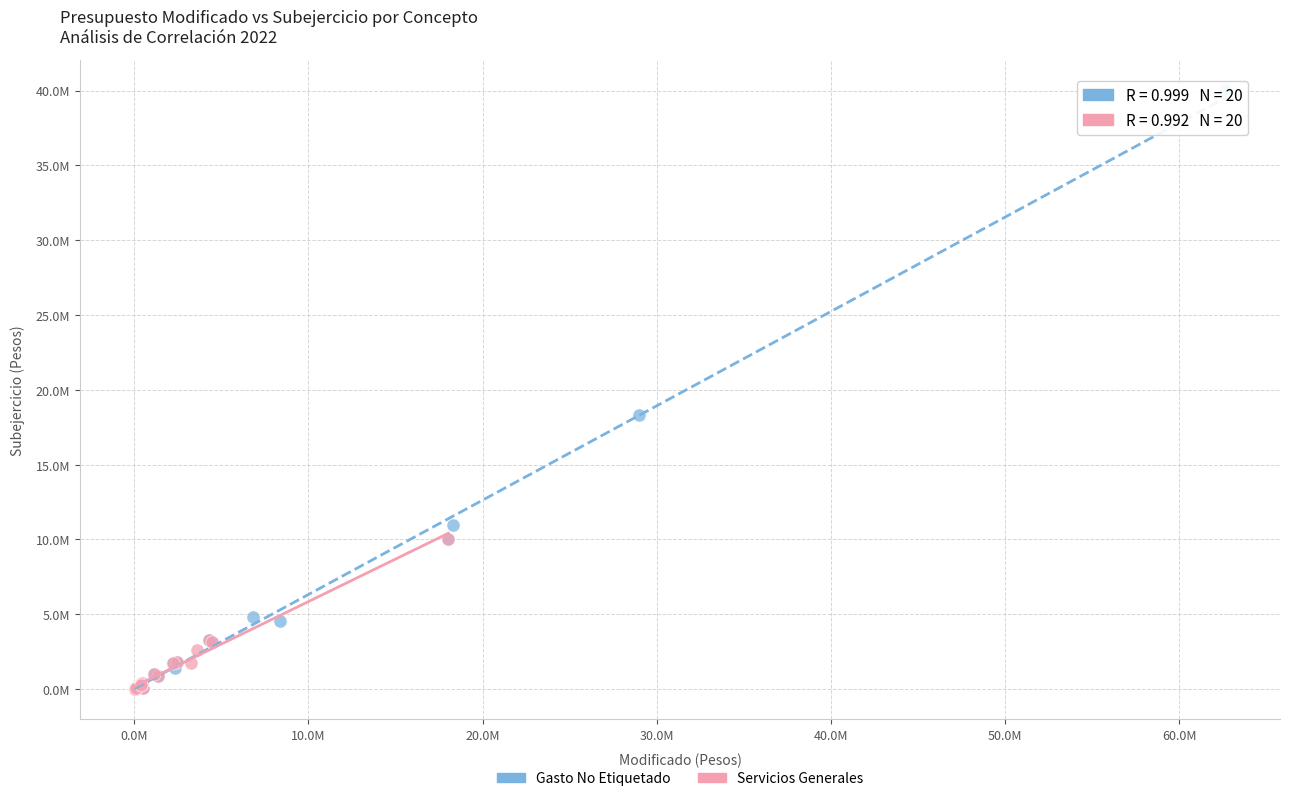

What are all the series names shown in the legend?

Gasto No Etiquetado, Servicios Generales